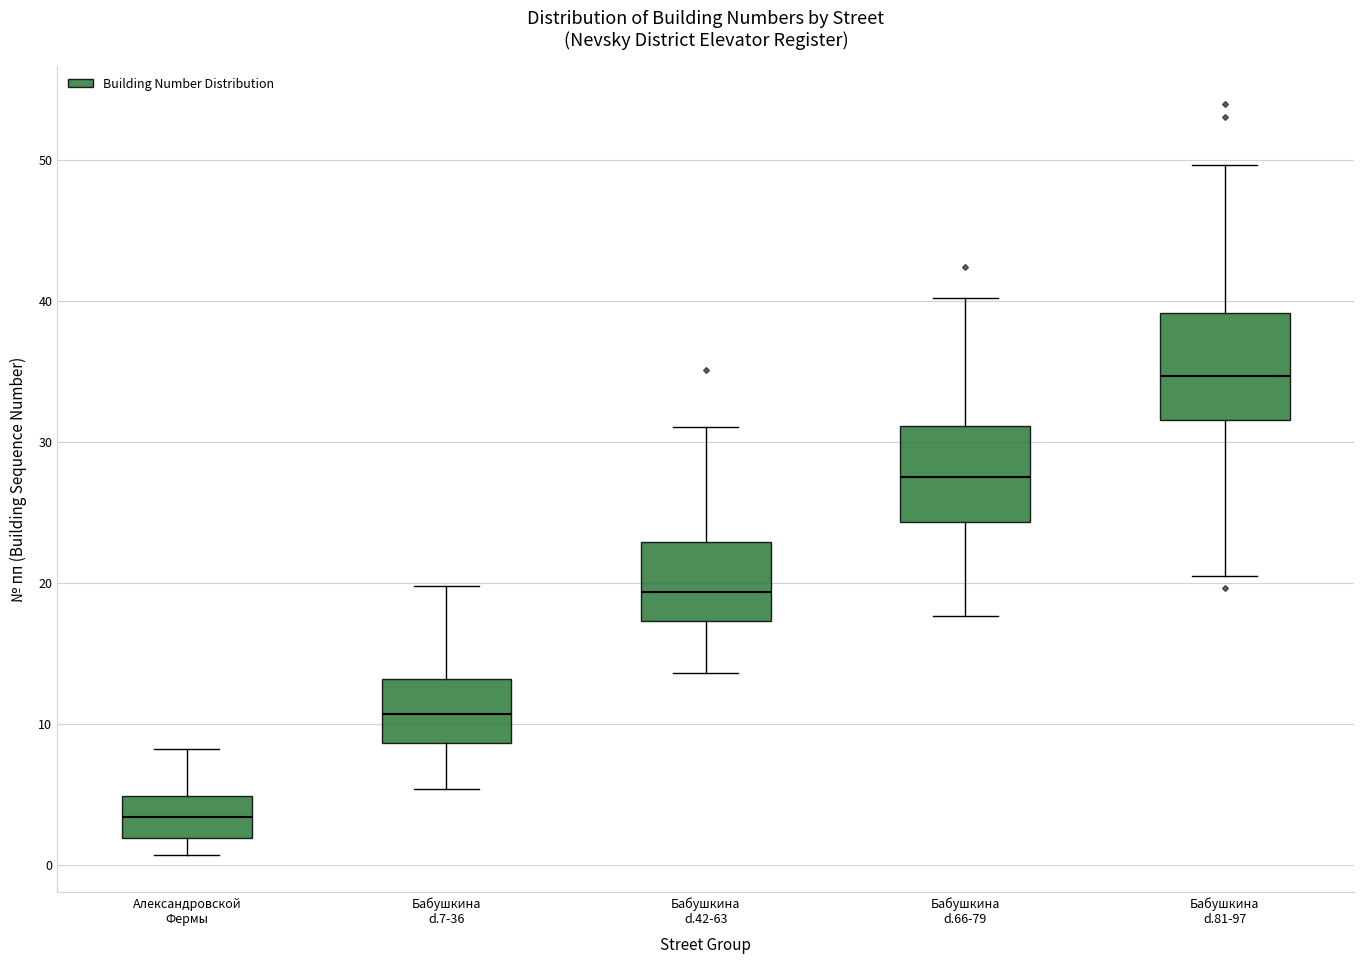

Which box has the highest median line?

Бабушкина d.81-97